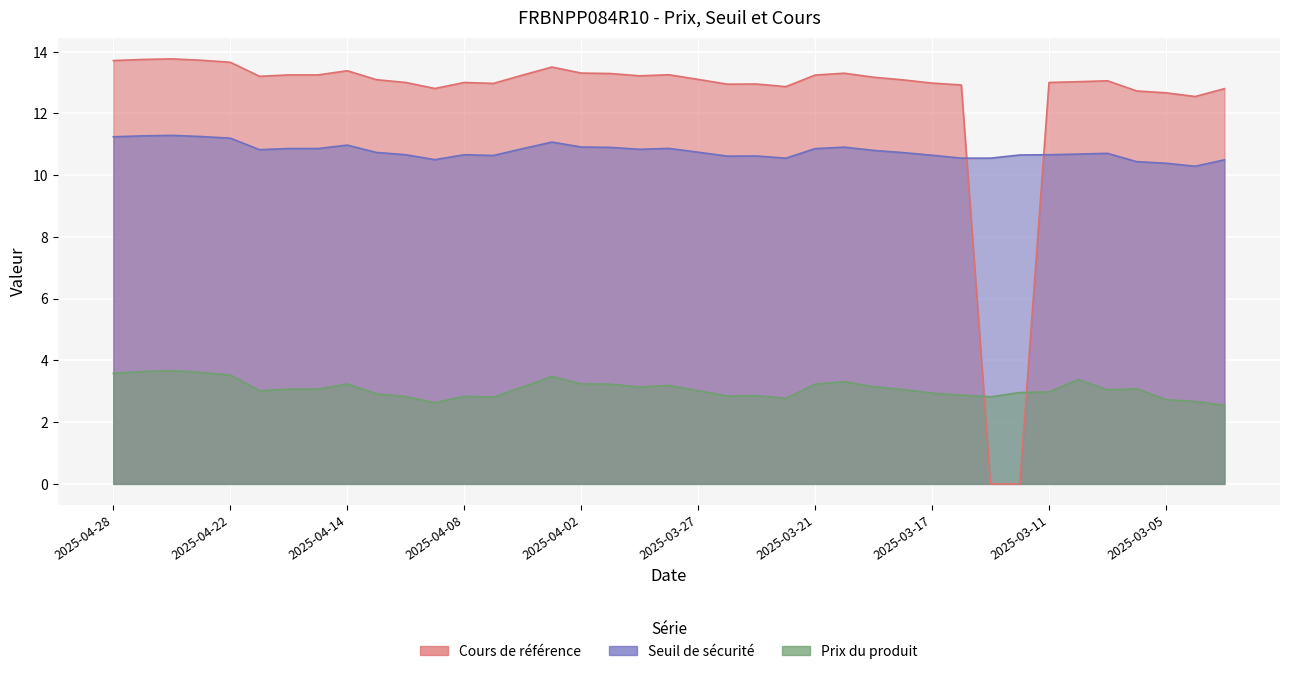

At which category is the sum across all series the highest?

2025-04-24